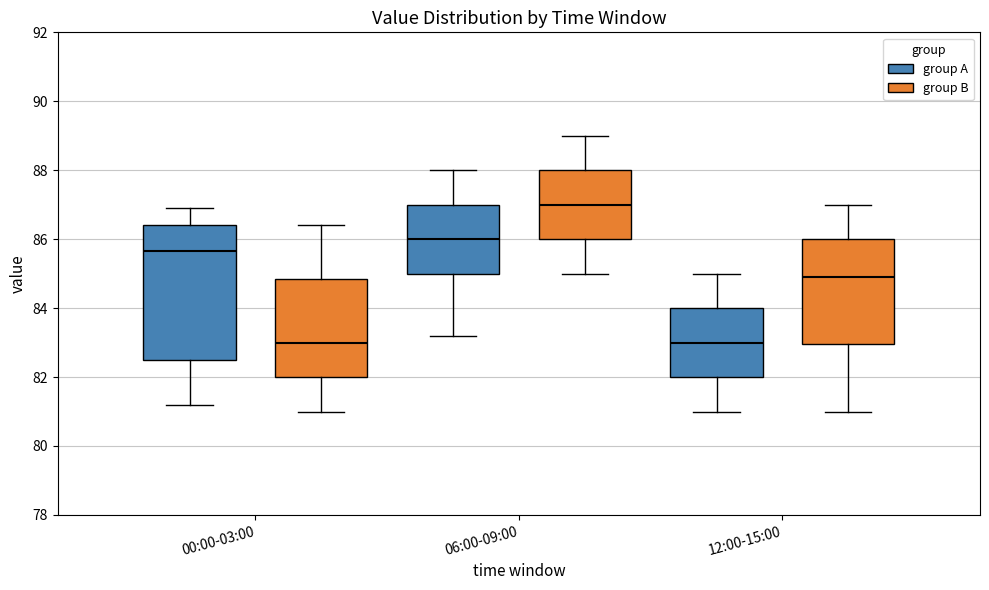

Where is the lower edge of the box for 12:00-15:00 (group B) on the y-axis? The values are not printed on the chart, so give them approximately, as read against the axis.

83.0